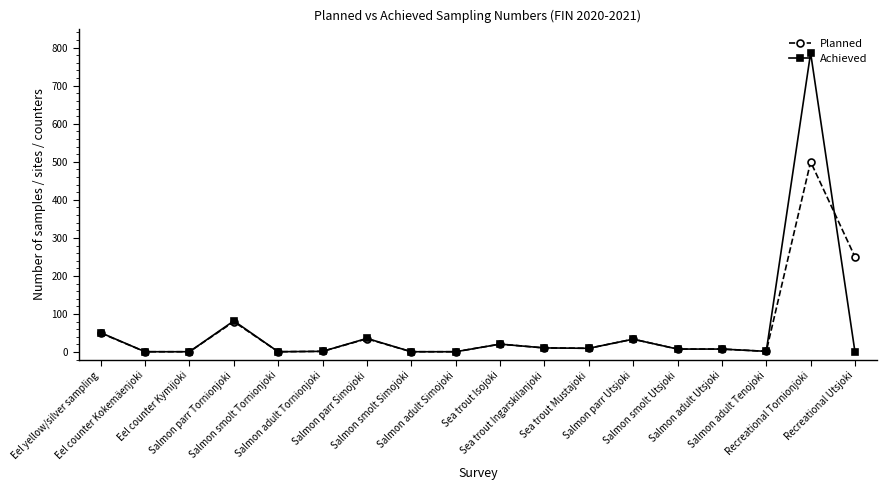

What value does the Planned series have at Salmon parr Simojoki, to the nearest 10?

40